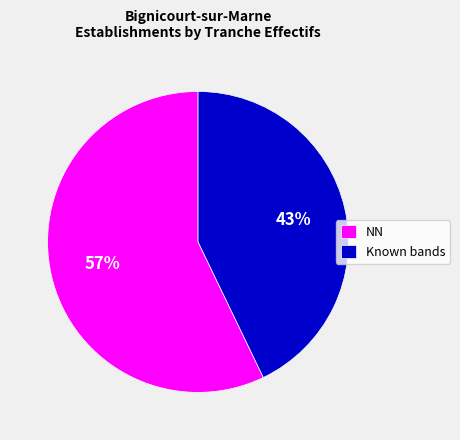

Approximately how many times larger is the value at NN compared to Known bands?

1.3